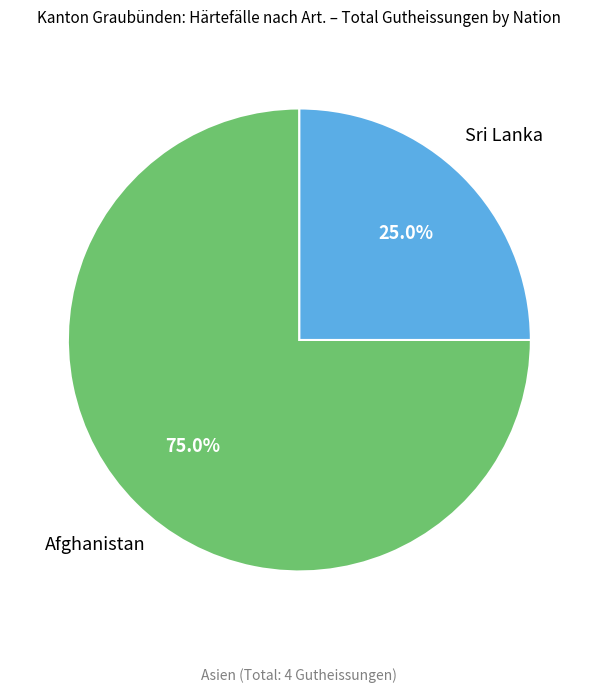

Is there a majority slice in this chart?

Yes